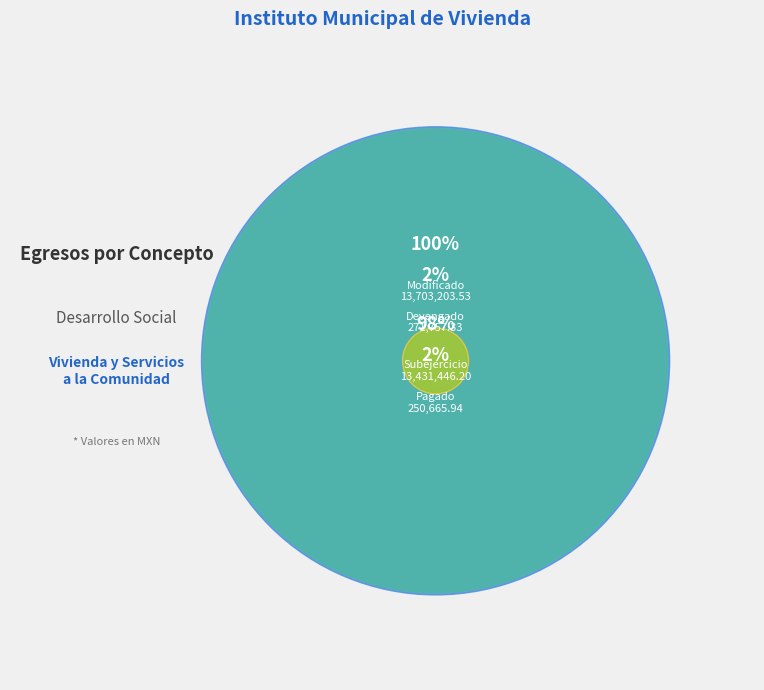

Which category has the biggest portion of the pie?

Modificado